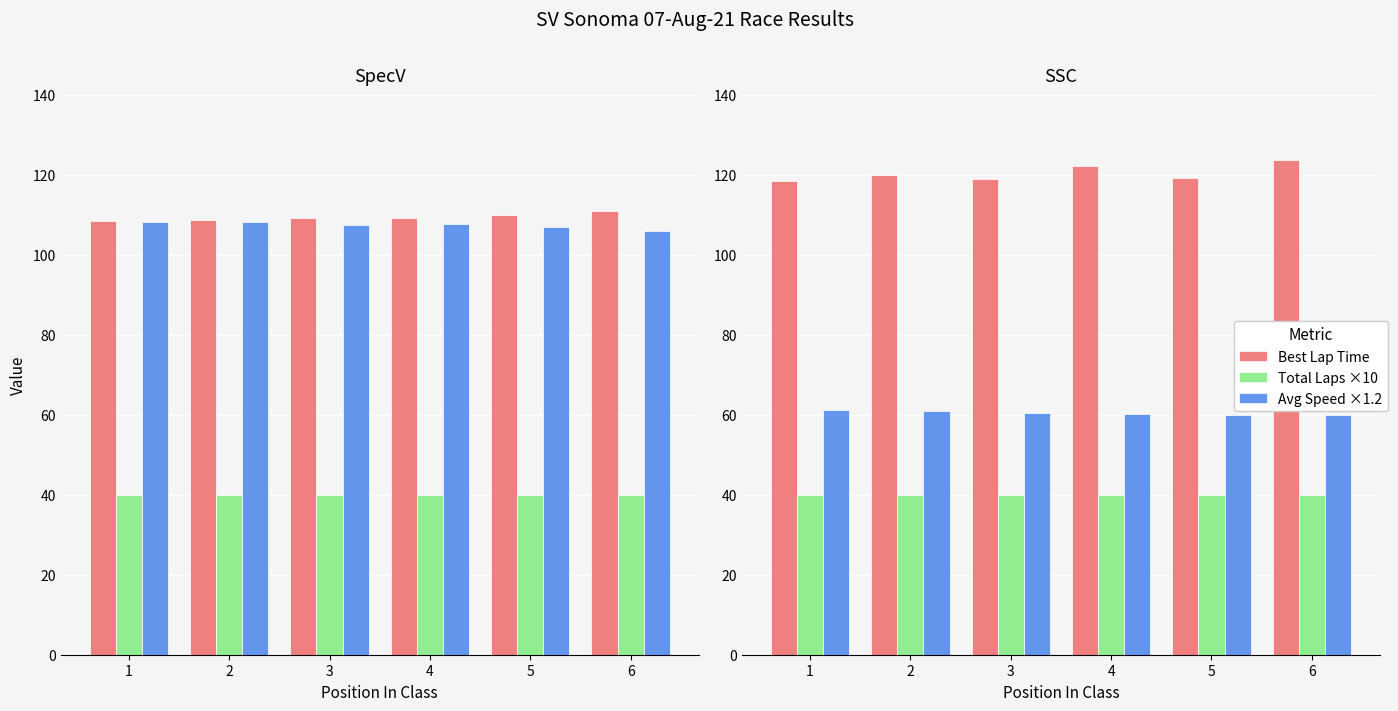

Which label corresponds to the smallest value in the chart?

1